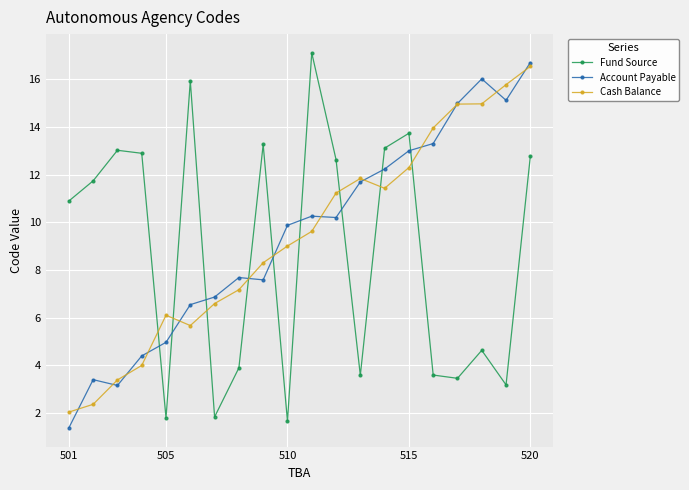

What is the average value of the Fund Source series?

8.7